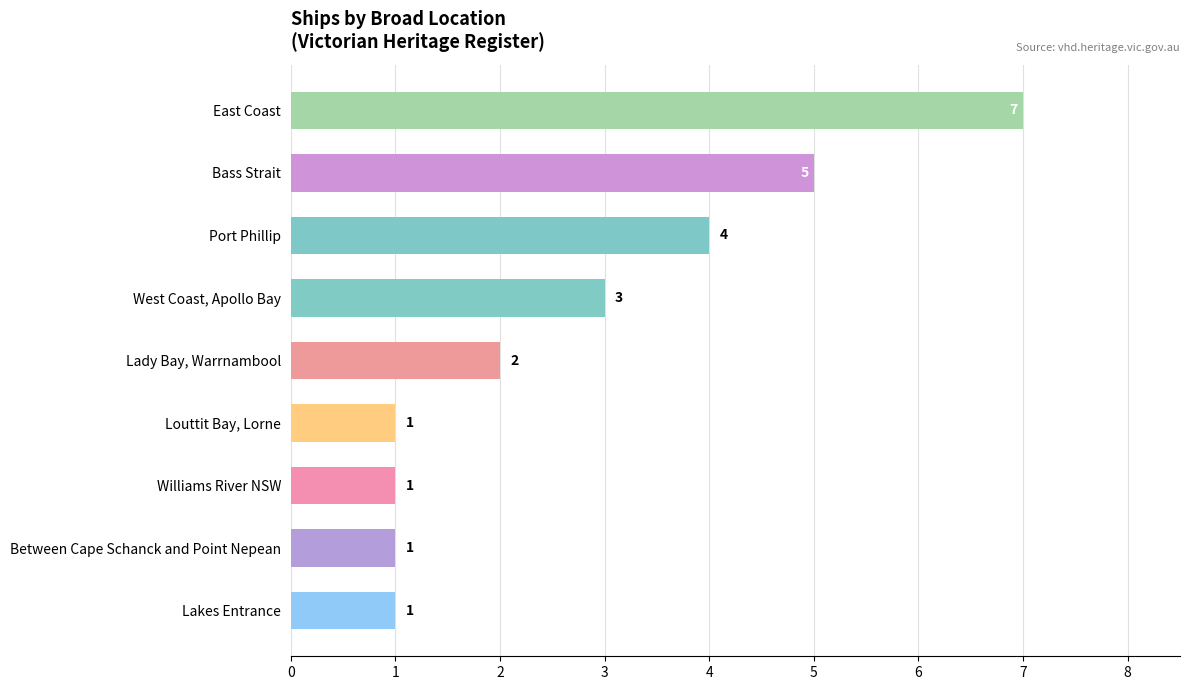

What value does the data have at Bass Strait?

5